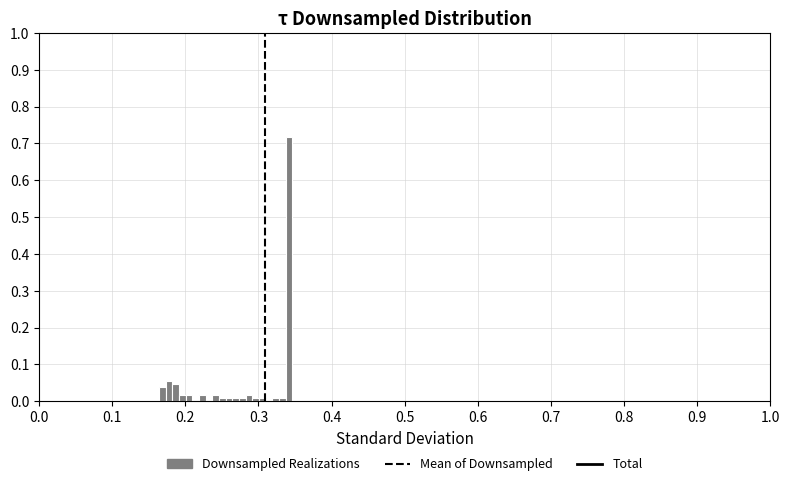

Read against the x-axis, roughly where is the centre of the tallest bar?

0.34